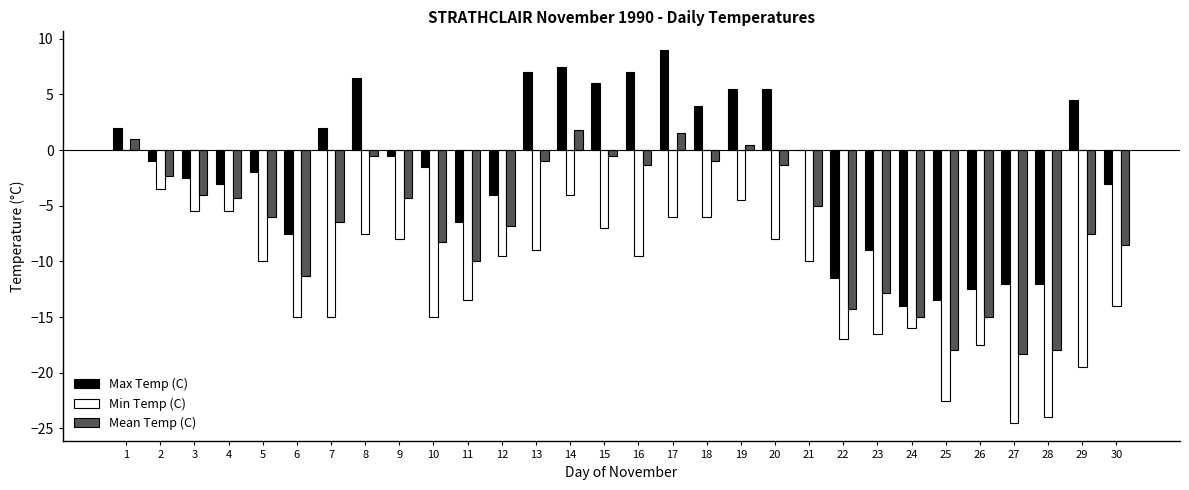

What is the difference between the Max Temp (C) values at 24 and 12?

10.0